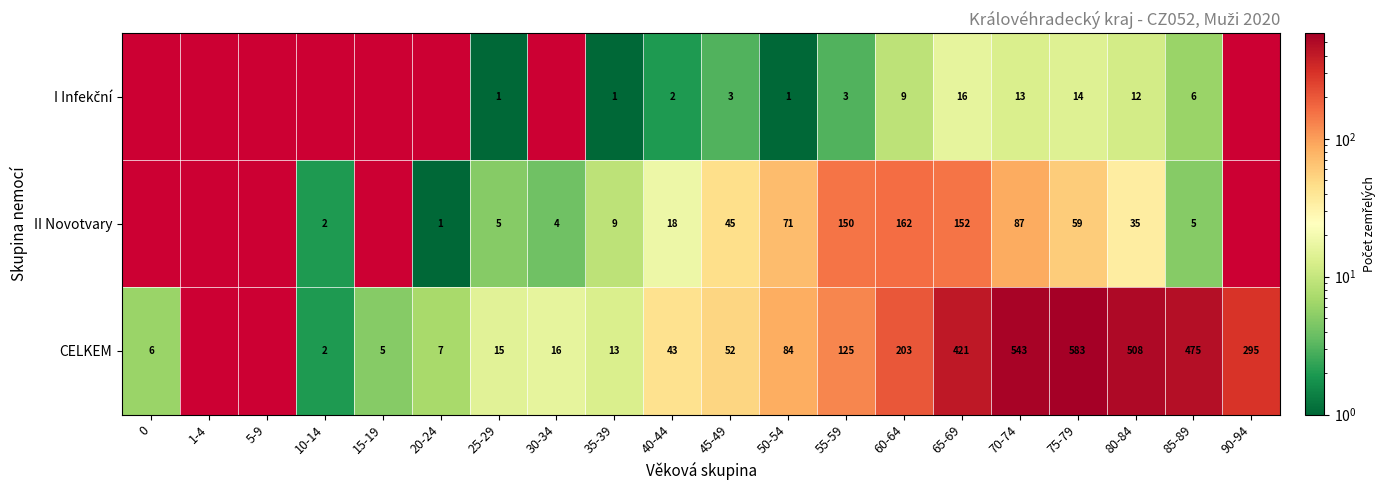

What is the difference between the highest and lowest values at 60-64?

194